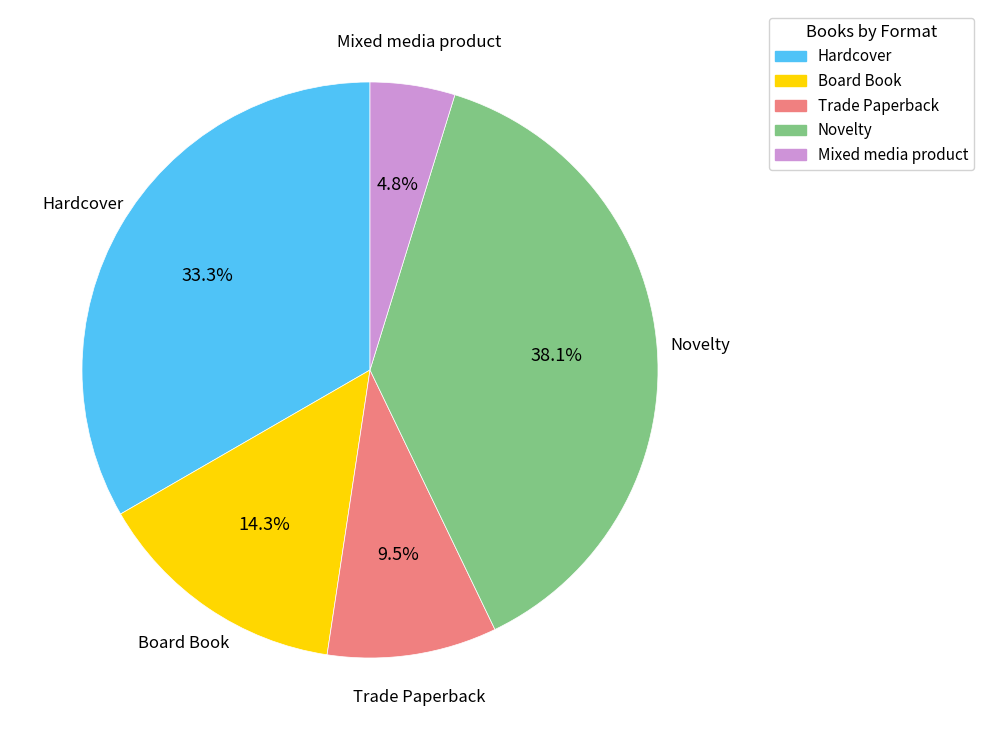

Is there any slice that represents more than half of the pie?

No